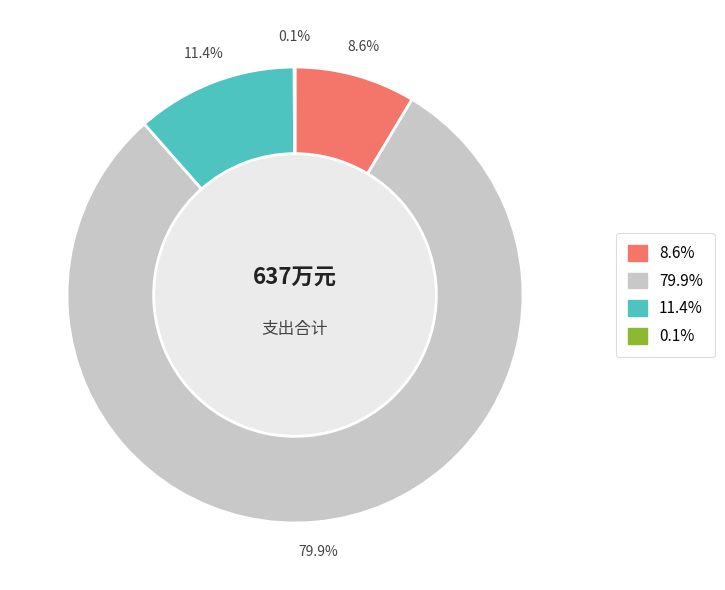

Is there a majority slice in this chart?

Yes